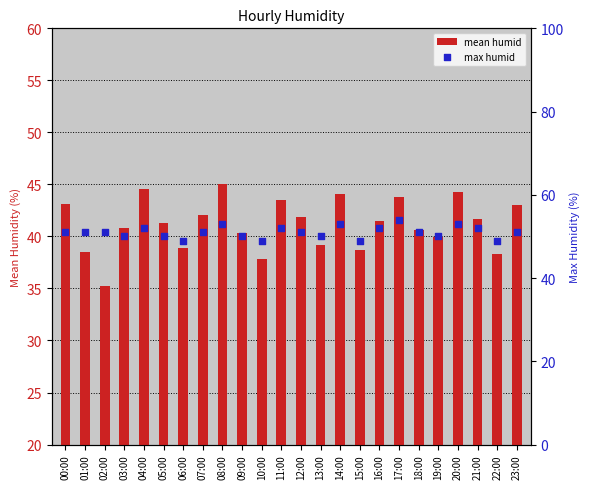

At how many categories does at least one series exceed 45?

24